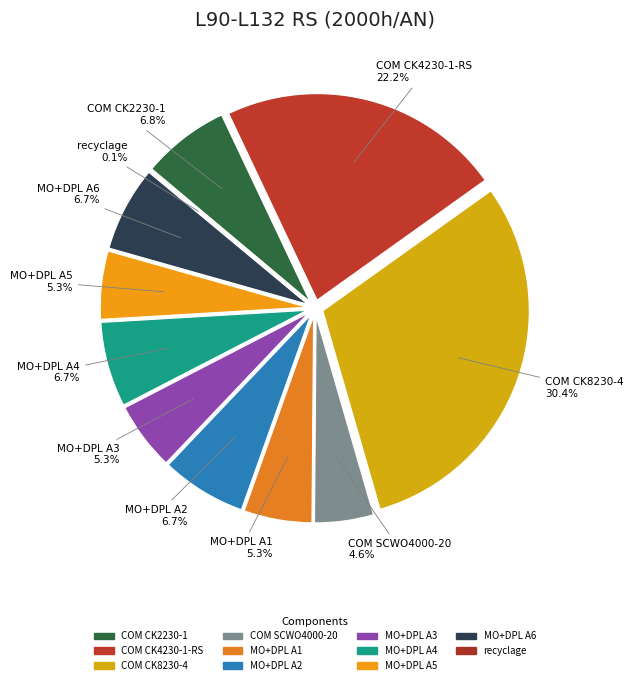

Which slice is the largest?

COM CK8230-4